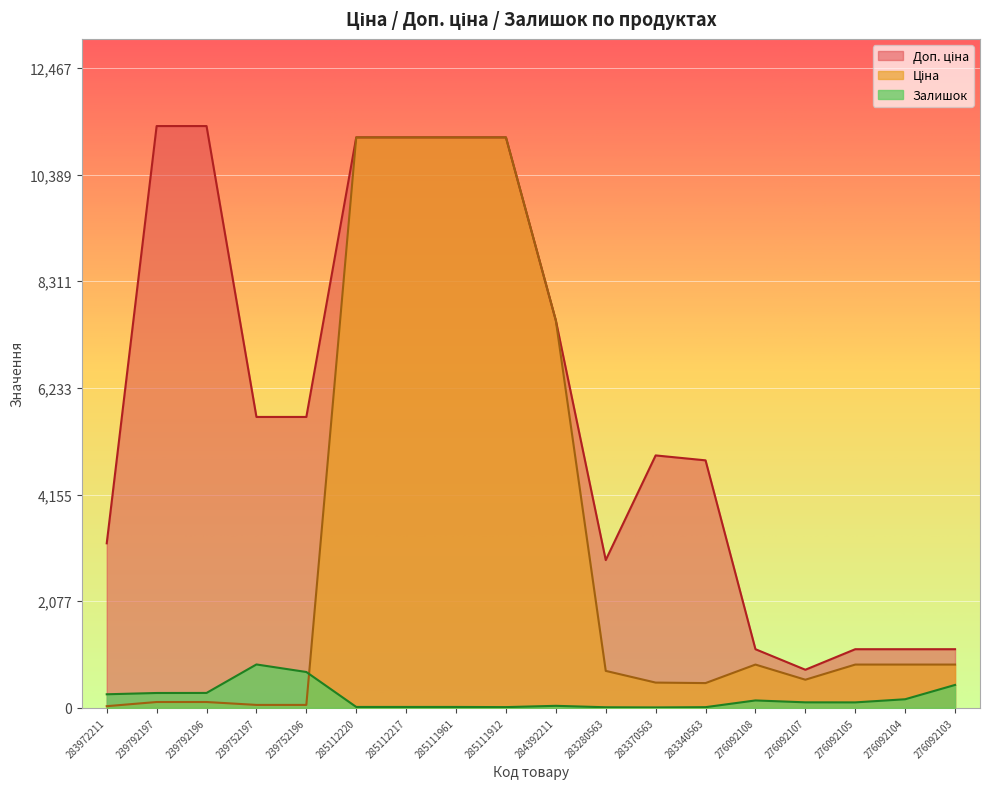

In Залишок, how many points are higher than both neighbors (excluding endpoints)?

3